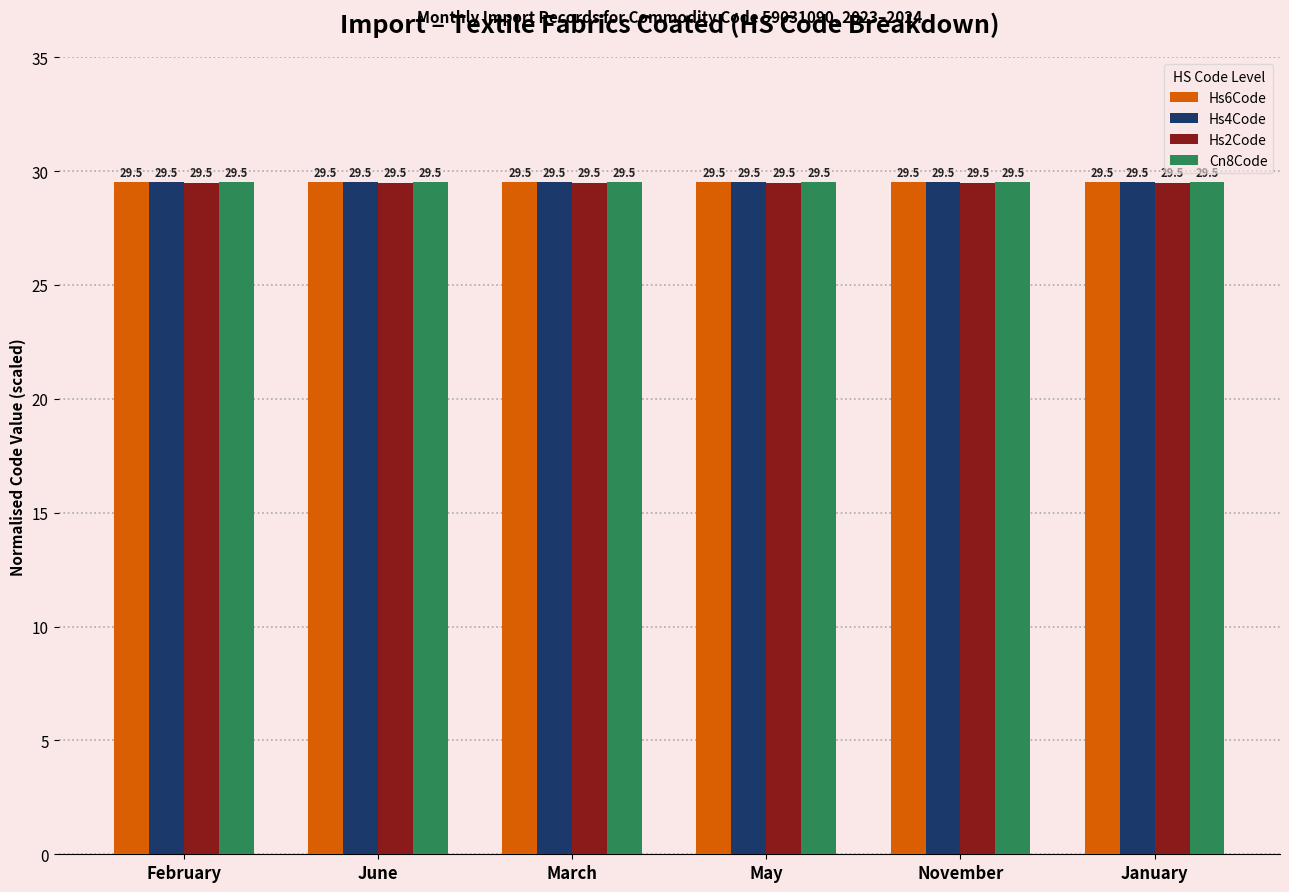

What is the total value across all series at November?

118.0